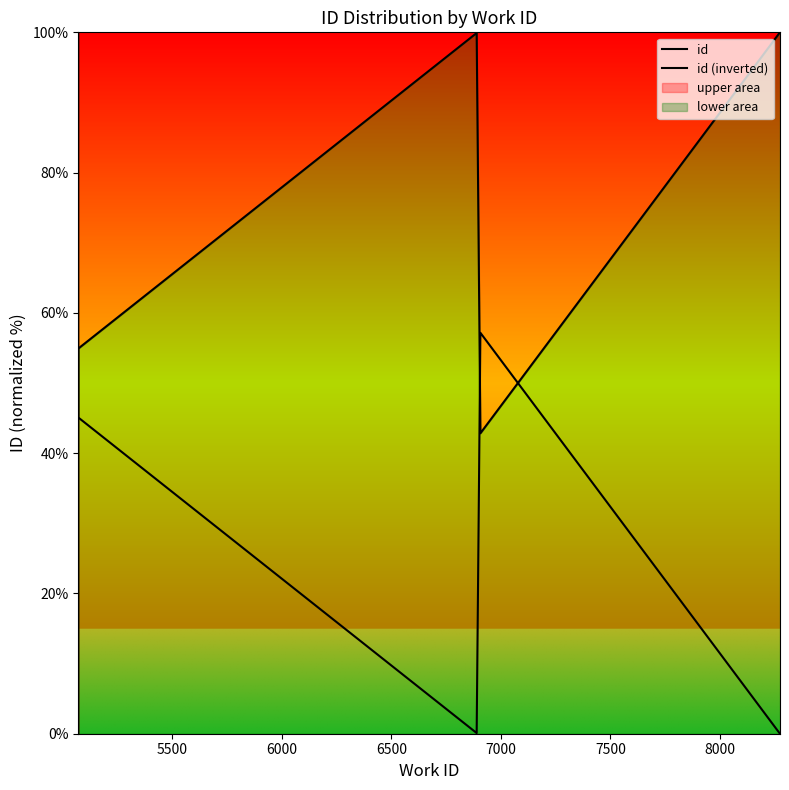

How many values in the id series exceed 54?

5